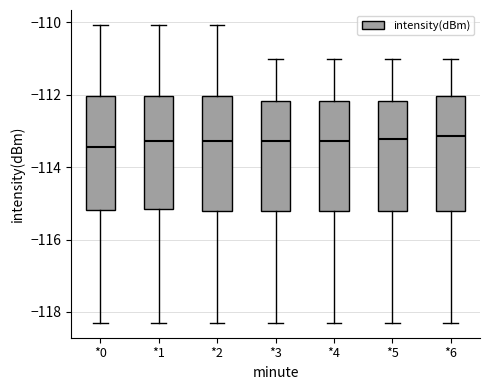

Reading left to right, transcribe this box plot: for each box, give where its median line is, the range the box spans, and where its two whiskers end, as read against the y-axis. The values are not printed on the chart, so give them approximately, as read against the axis.

*0: median -113.4, box -115.2 to -112.0, whiskers -118.2 to -110.0
*1: median -113.2, box -115.2 to -112.0, whiskers -118.2 to -110.0
*2: median -113.2, box -115.2 to -112.0, whiskers -118.2 to -110.0
*3: median -113.2, box -115.2 to -112.2, whiskers -118.2 to -111.0
*4: median -113.2, box -115.2 to -112.2, whiskers -118.2 to -111.0
*5: median -113.2, box -115.2 to -112.2, whiskers -118.2 to -111.0
*6: median -113.2, box -115.2 to -112.0, whiskers -118.2 to -111.0